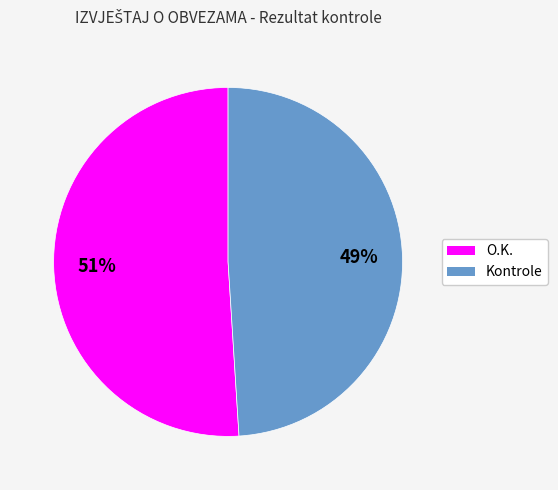

To the nearest percent, what portion does Kontrole represent?

49%